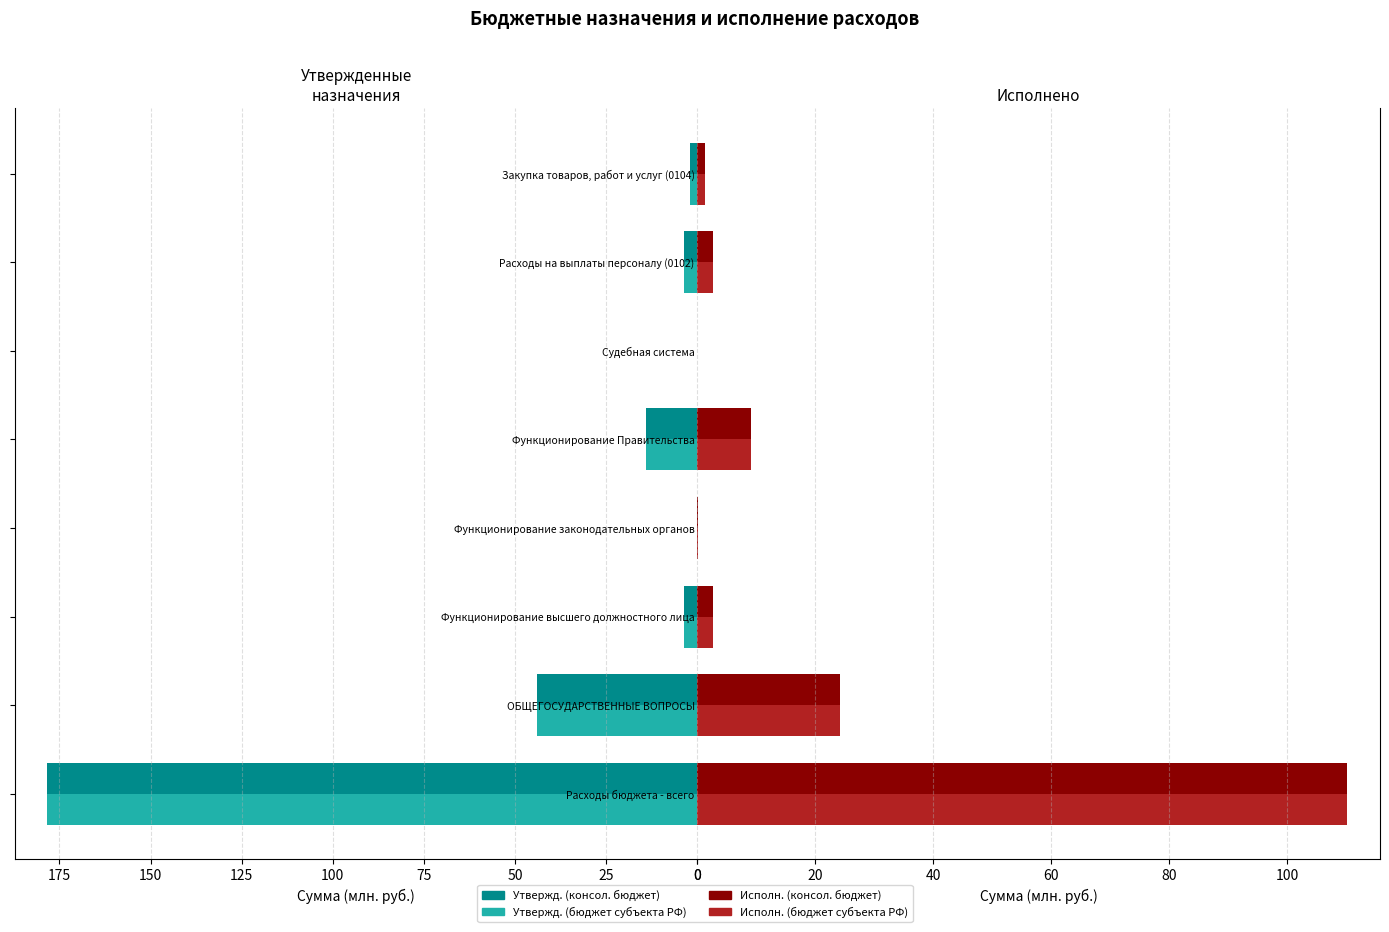

Count the number of categories in the chart.

8